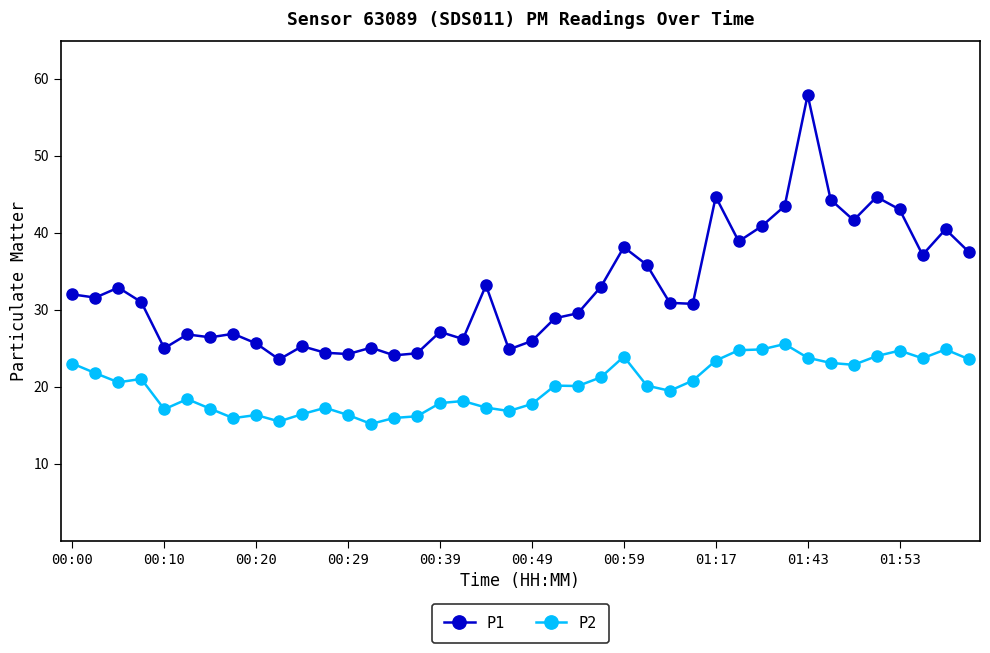

True or false: P2 and P1 intersect in this chart.

False